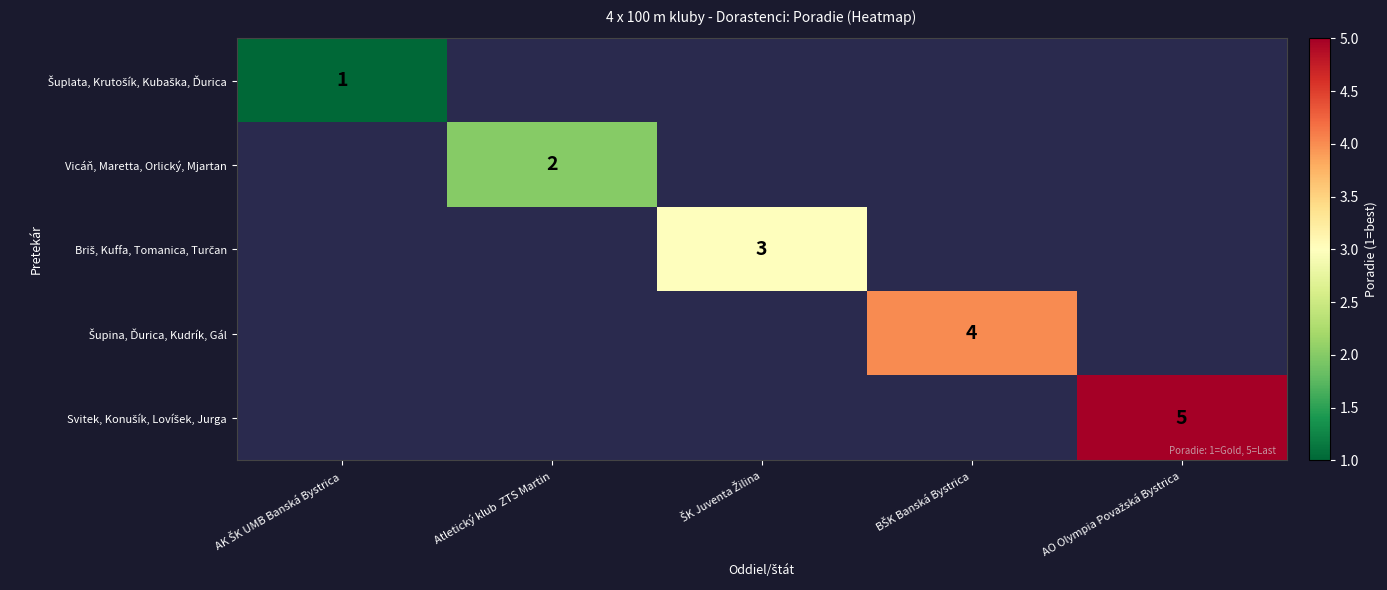

Is it true that Vicáň, Maretta, Orlický, Mjartan equals 3 at Atletický klub  ZTS Martin?

False